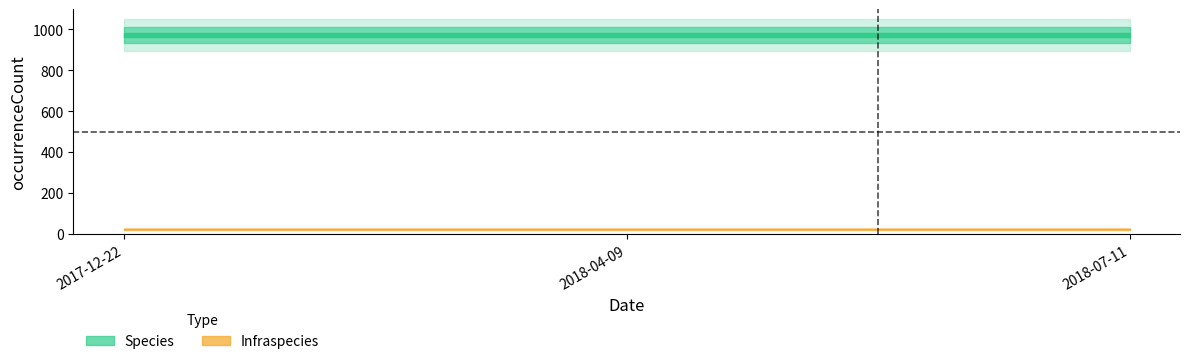

Rank the categories by Infraspecies value from lowest to highest.

2017-12-22, 2018-04-09, 2018-07-11